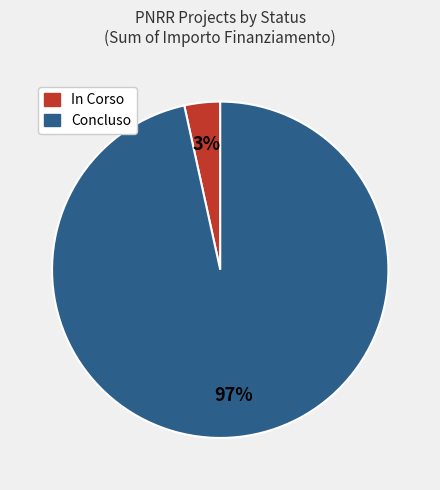

How many segments does this pie chart have?

2